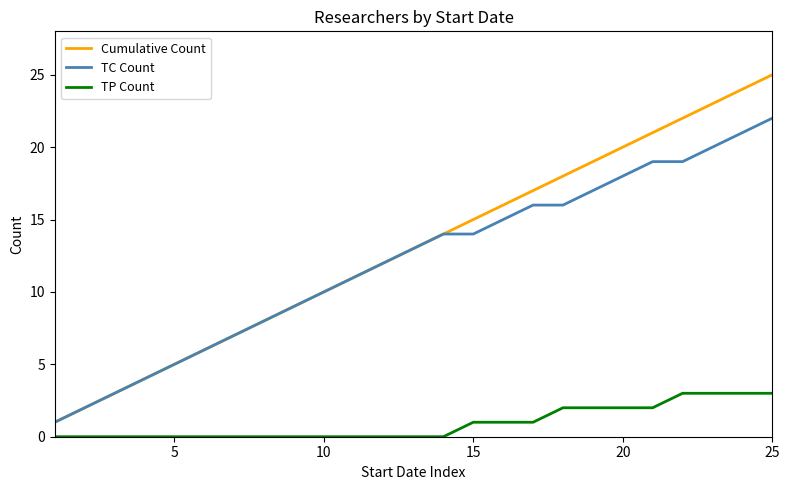

What is the sum of all TP Count values?

23